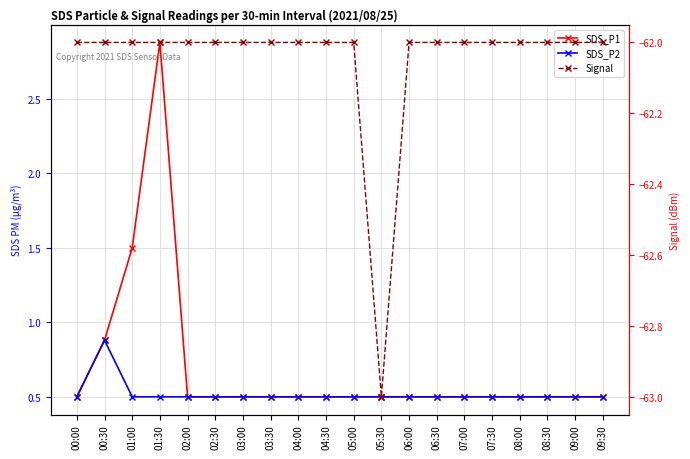

Which category has the highest value in the SDS_P2 series?

00:30